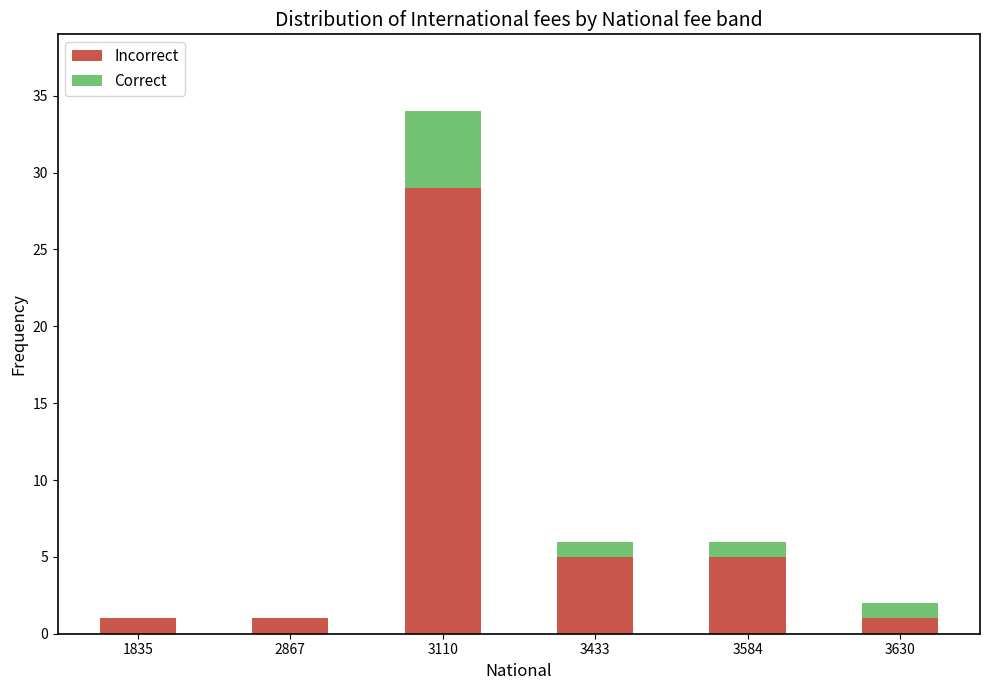

Reading left to right, transcribe the values for Incorrect.

1835=1	2867=1	3110=29	3433=5	3584=5	3630=1